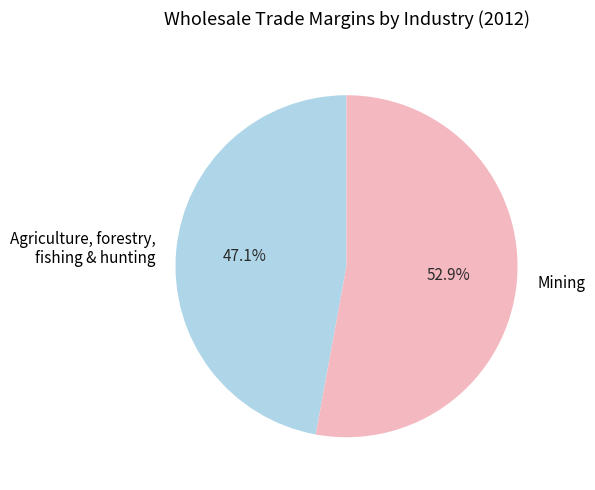

What percentage is NOT represented by Mining?

47.1%